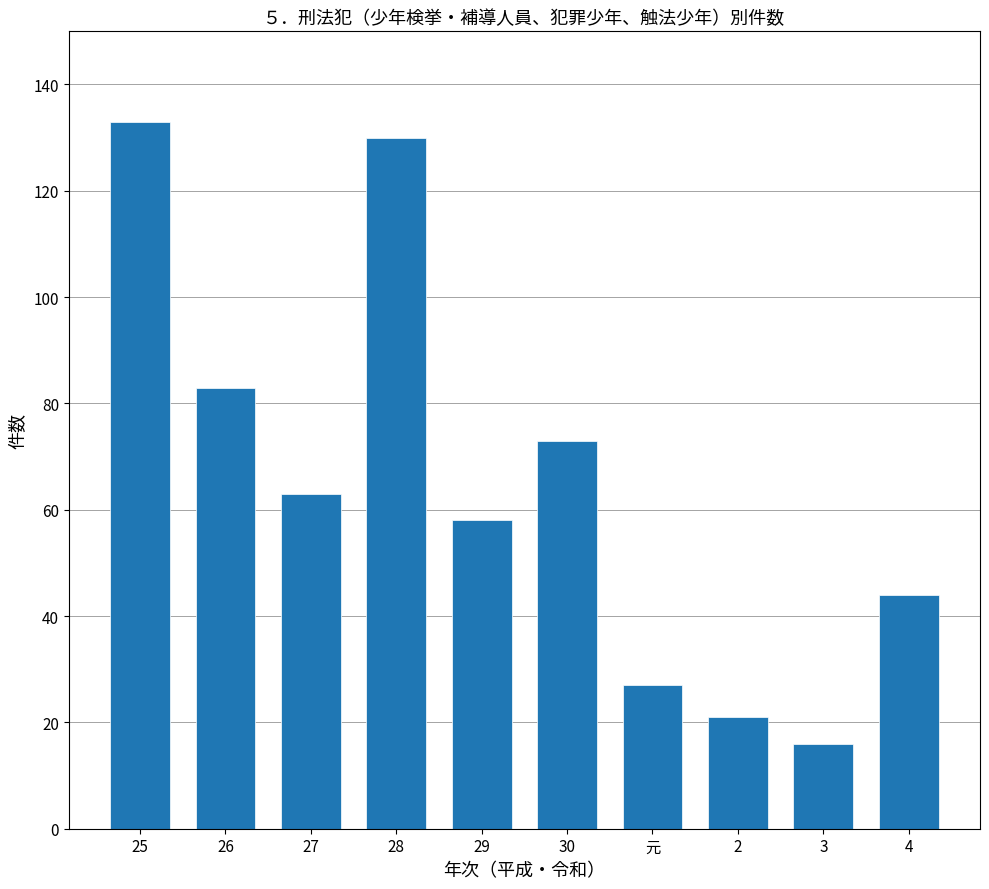

What is the label of the 9th bar from the right?

26